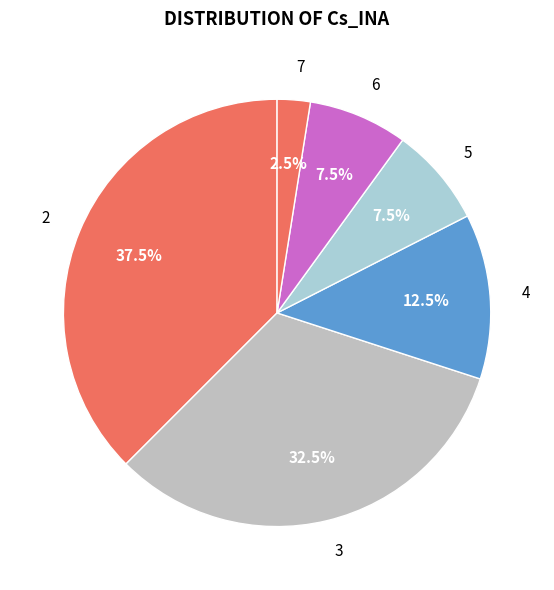

What is the total percentage of 5 and 3?

40.0%